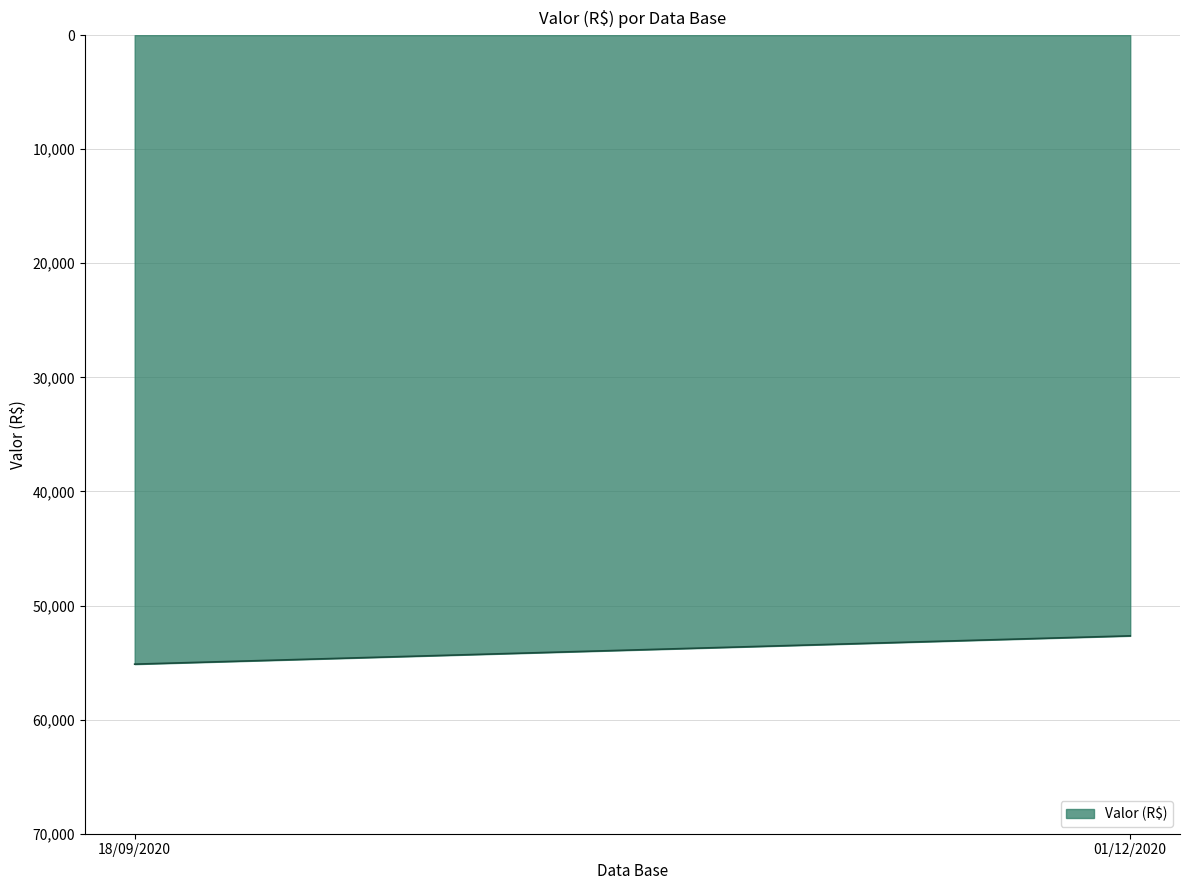

Where is the data nearest to the value 53896?

01/12/2020